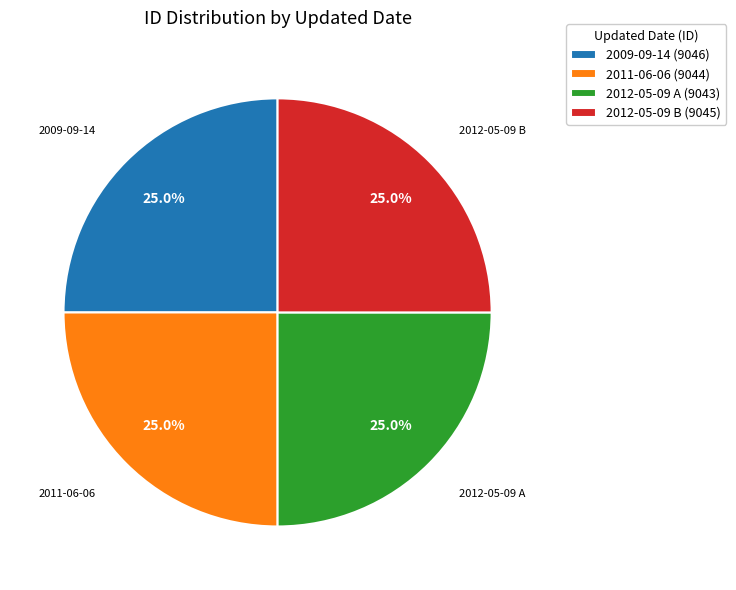

Does 2009-09-14 represent more than half of the total?

No